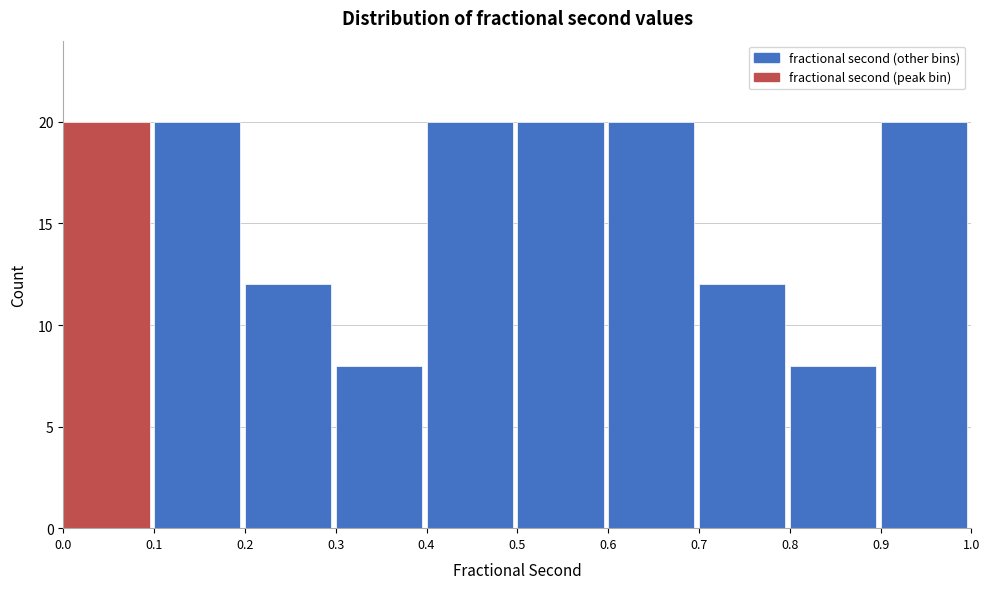

Reading left to right, list every bar in this chart as the range it spans on the x-axis followed by its height. The values are not printed on the chart, so give them approximately, as read against the axis.

0.0 to 0.1: 20
0.1 to 0.2: 20
0.2 to 0.3: 12
0.3 to 0.4: 8
0.4 to 0.5: 20
0.5 to 0.6: 20
0.6 to 0.7: 20
0.7 to 0.8: 12
0.8 to 0.9: 8
0.9 to 1.0: 20